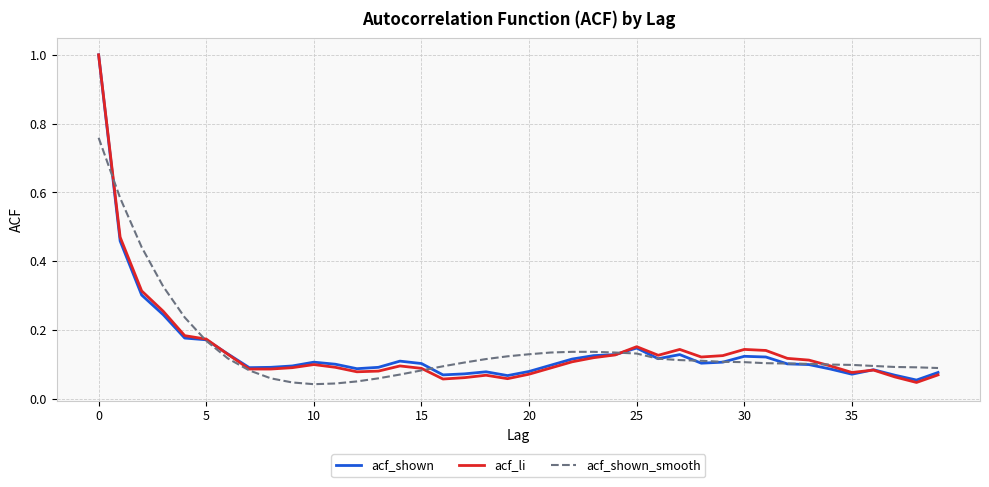

Which series has the widest spread of values?

acf_li